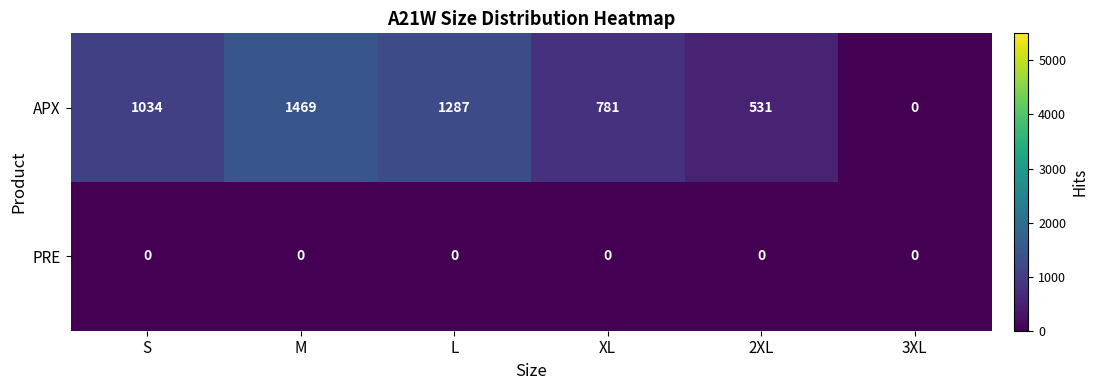

Which series has the largest total across all categories?

APX